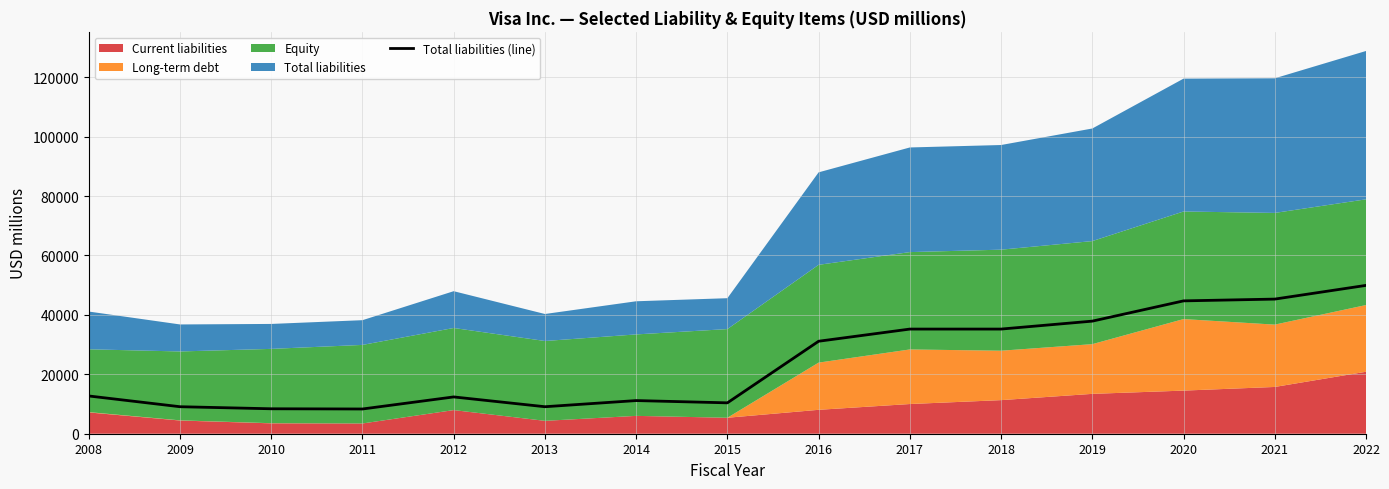

Reading left to right, list all the values displayed in this chart.

12704	9088	8394	8323	12383	9086	11156	10394	31123	35217	35219	37890	44709	45307	49920